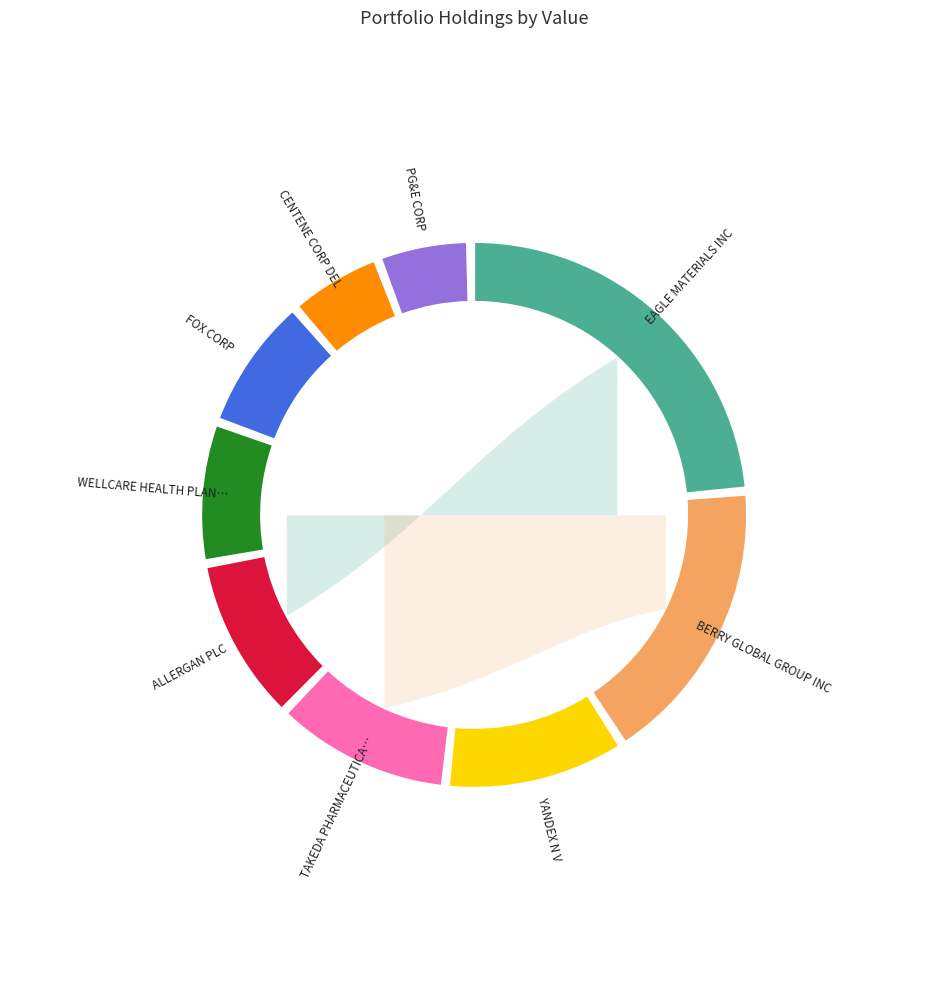

To the nearest percent, what is the combined percentage of EAGLE MATERIALS INC and ALLERGAN PLC?

34%